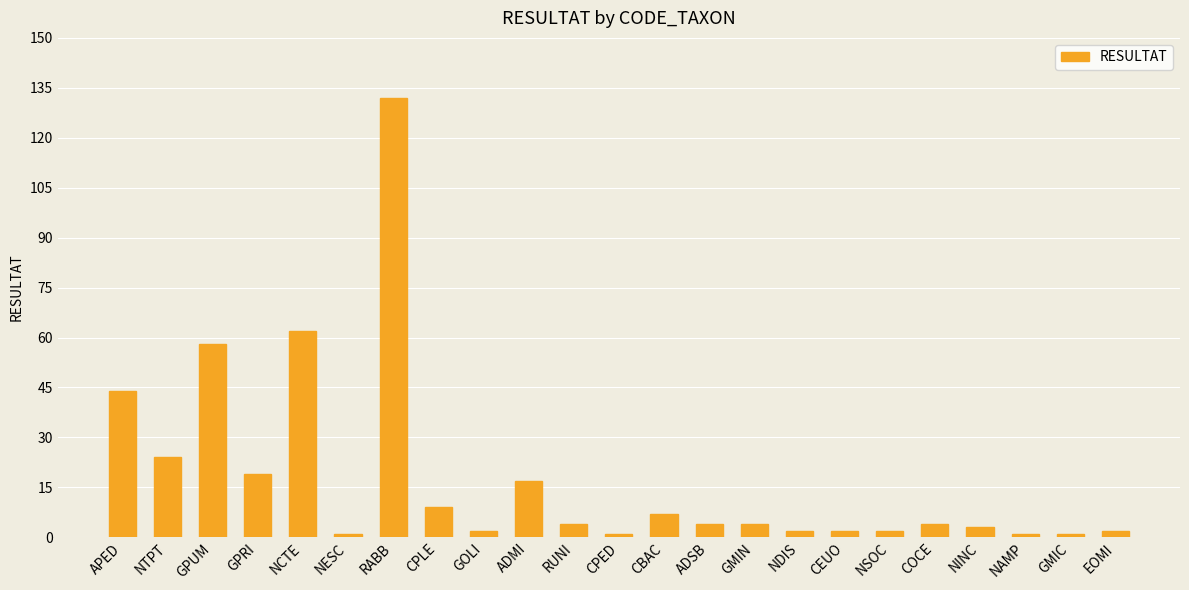

How many bars are there in total?

23